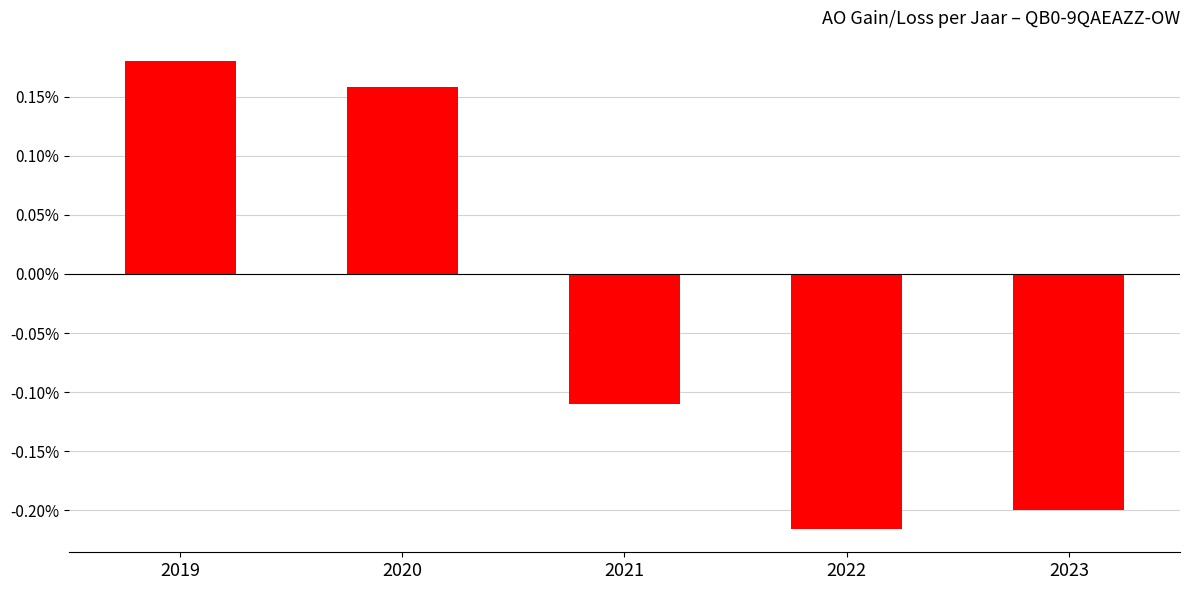

Rank the categories by value from lowest to highest.

2022, 2023, 2021, 2020, 2019